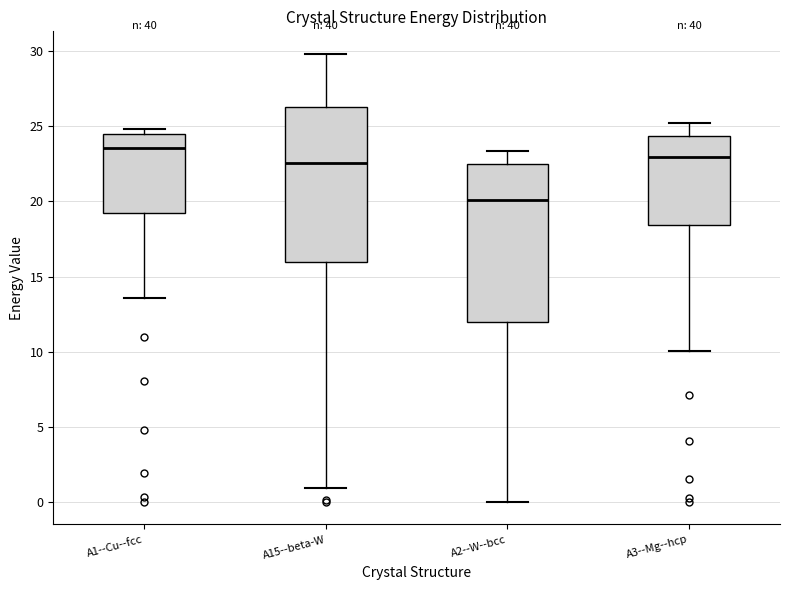

Where does the median line of the box for A2--W--bcc sit on the y-axis? The values are not printed on the chart, so give them approximately, as read against the axis.

20.0